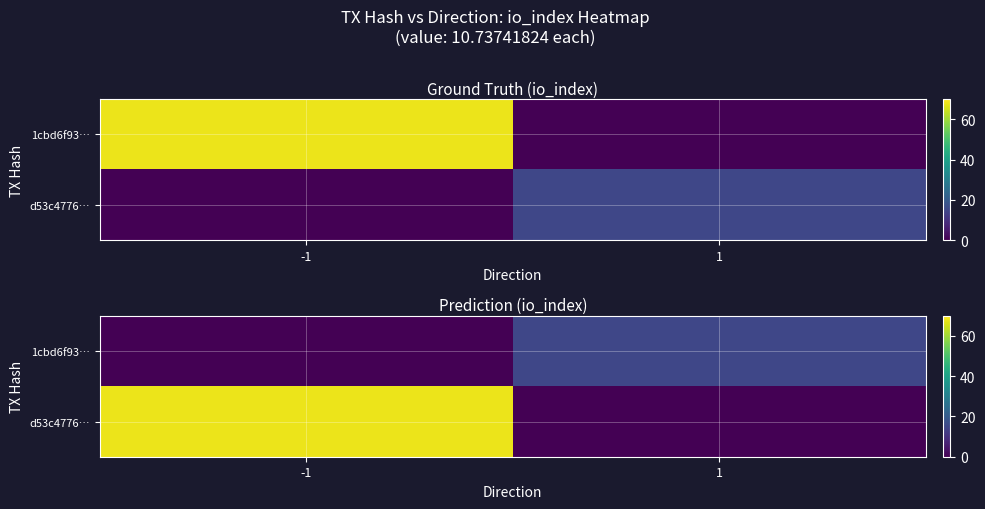

What is the difference between the d53c4776… values at 1 and -1?

68